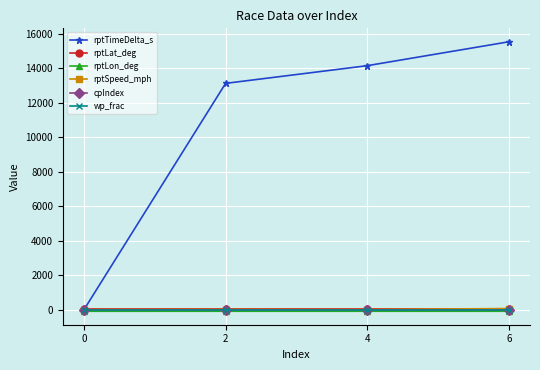

True or false: cpIndex has more than 0 interior local peaks.

False